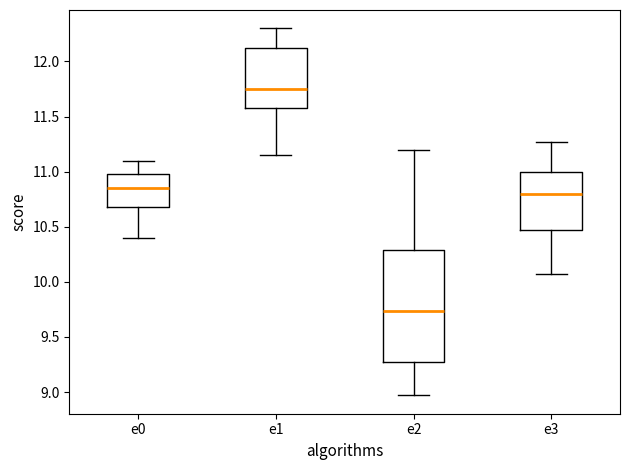

Which box has the highest median line?

e1